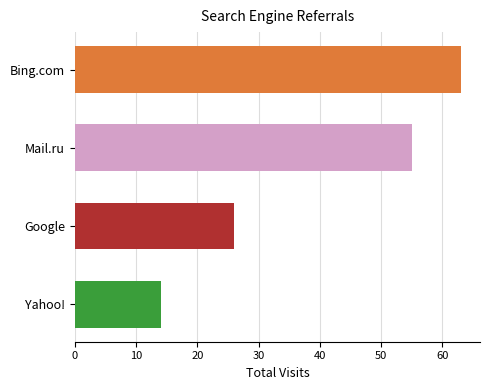

Read the value at Google, to the nearest 10.

30